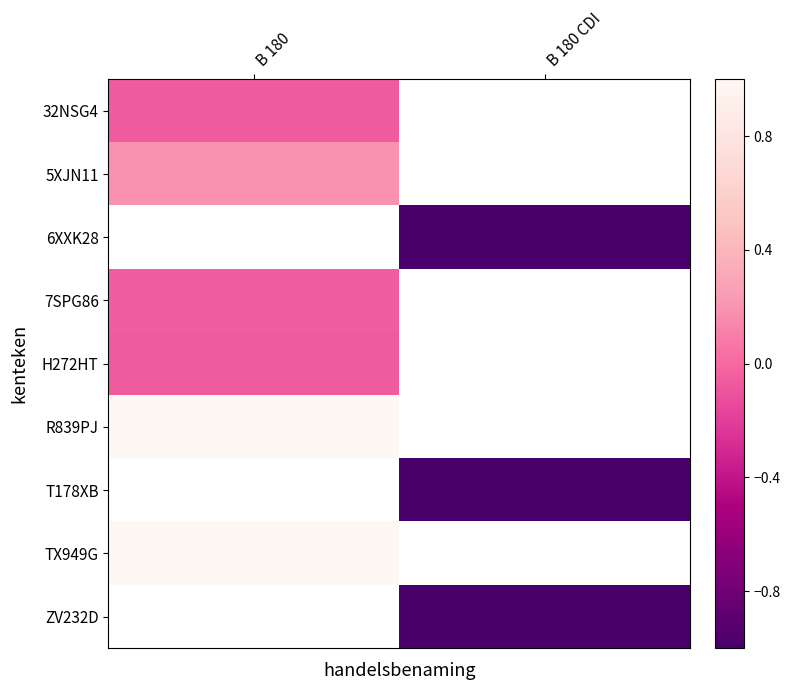

Rank the series at B 180 CDI from highest to lowest value.

32NSG4, 5XJN11, 6XXK28, 7SPG86, H272HT, R839PJ, T178XB, TX949G, ZV232D